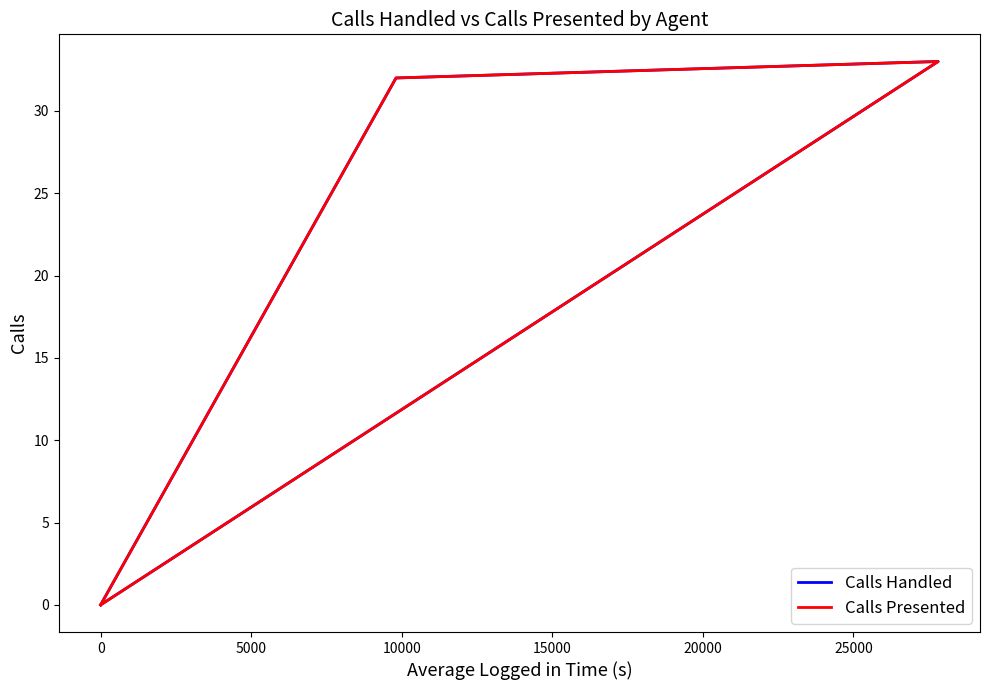

True or false: Calls Presented has more than 2 interior local peaks.

False